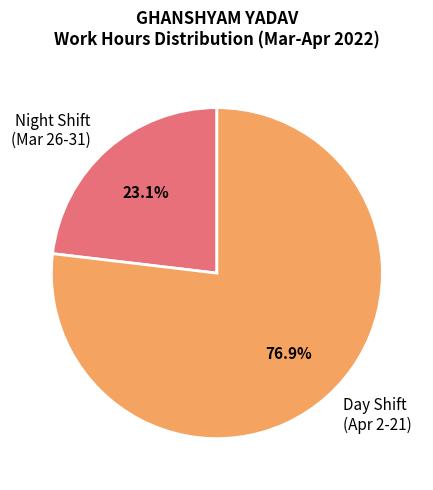

What is the smallest slice in the pie chart?

Night Shift (Mar 26-31)